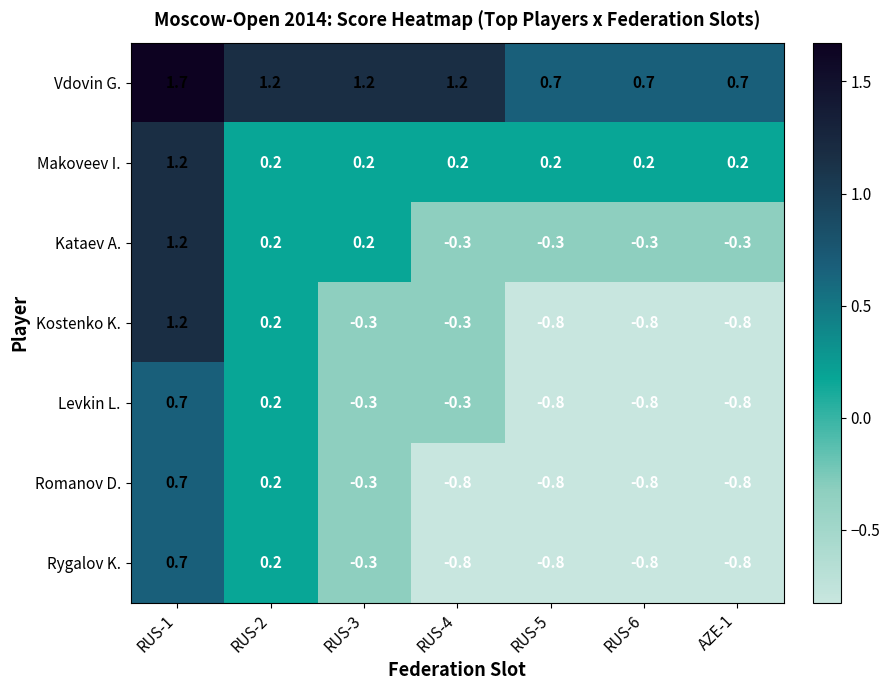

The Romanov D. series shows -0.3 at RUS-6. True or false?

False